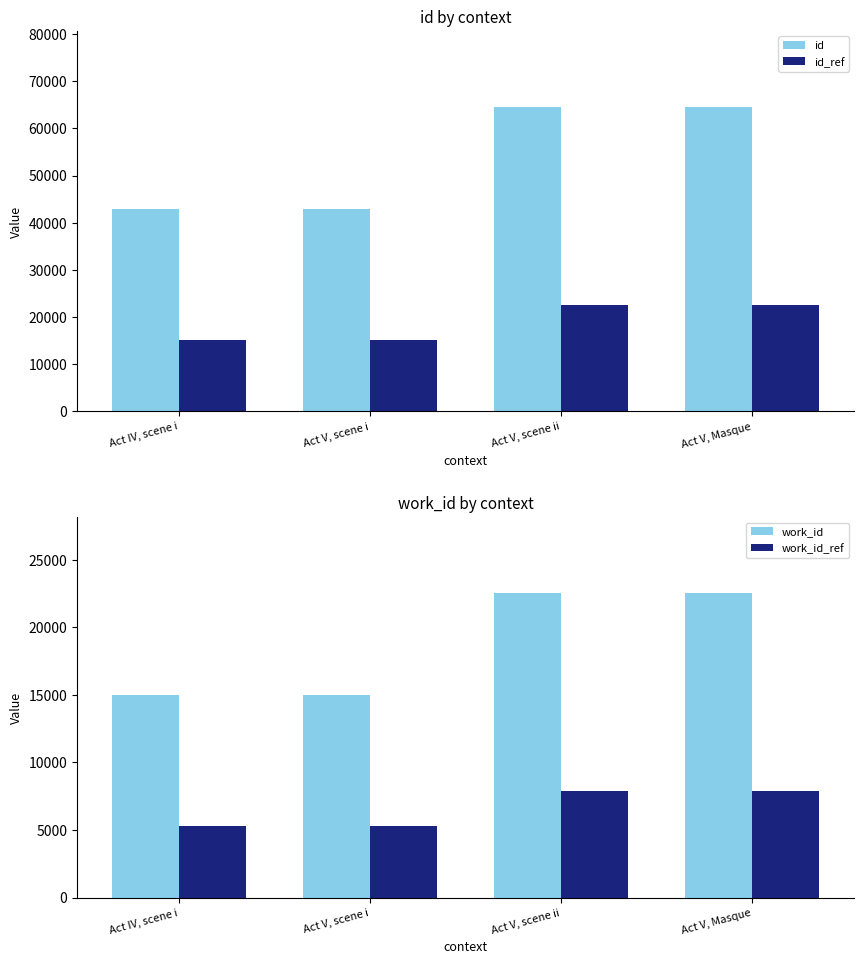

Where does the id_ref series first go above 22583?

Act V, scene ii